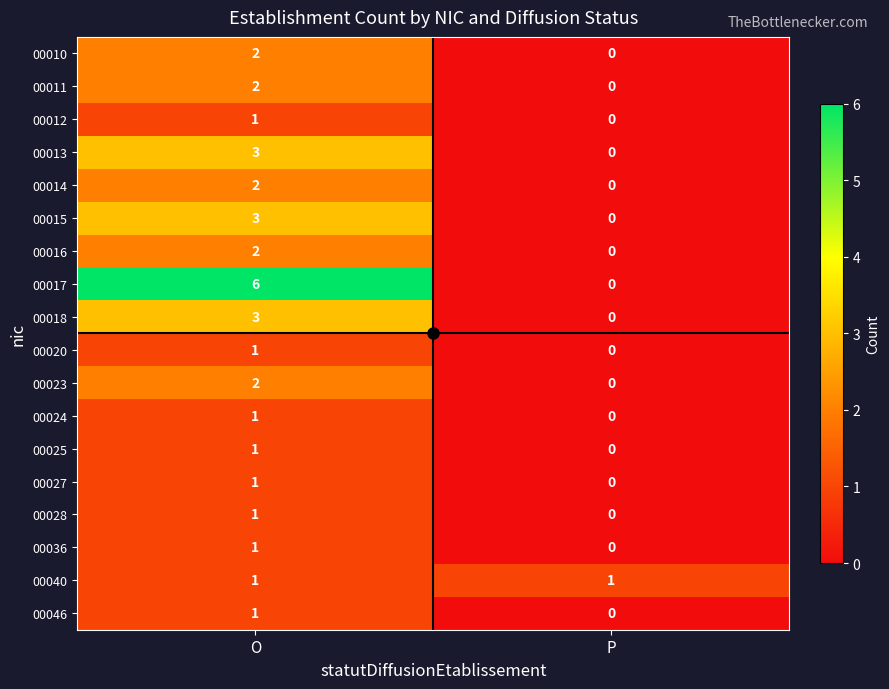

List the labels in order of 00014 value, largest first.

O, P